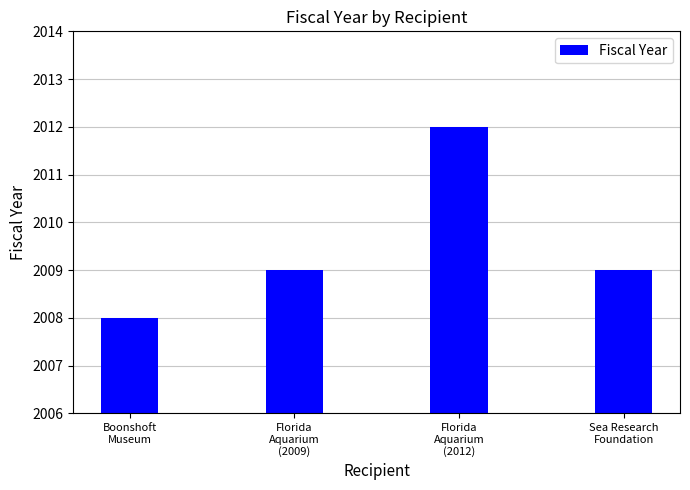

What is the minimum value shown in the chart?

2008